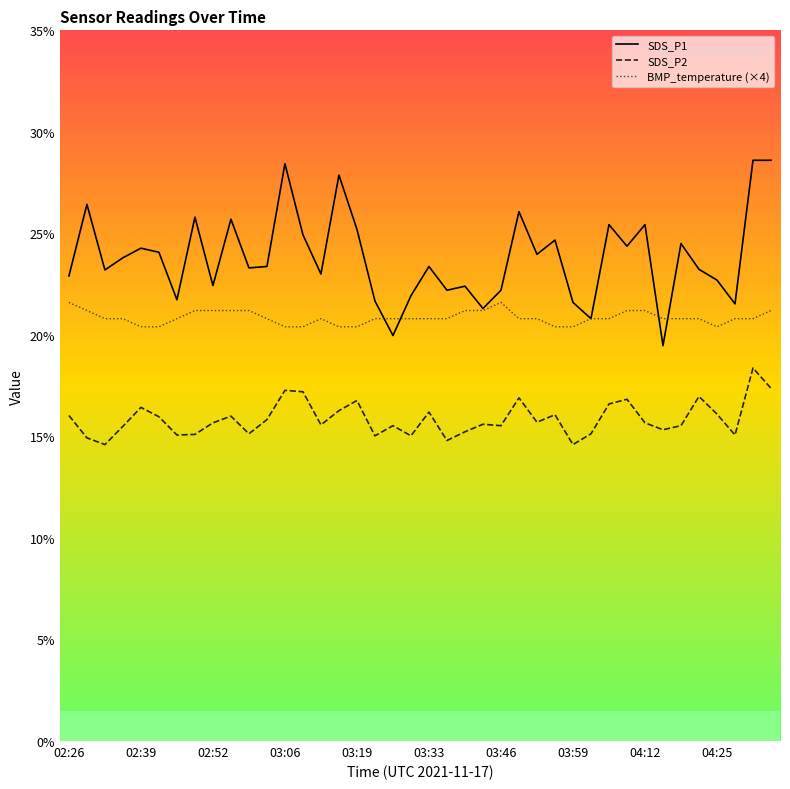

What is the average value of the BMP_temperature (×4) series?

20.9